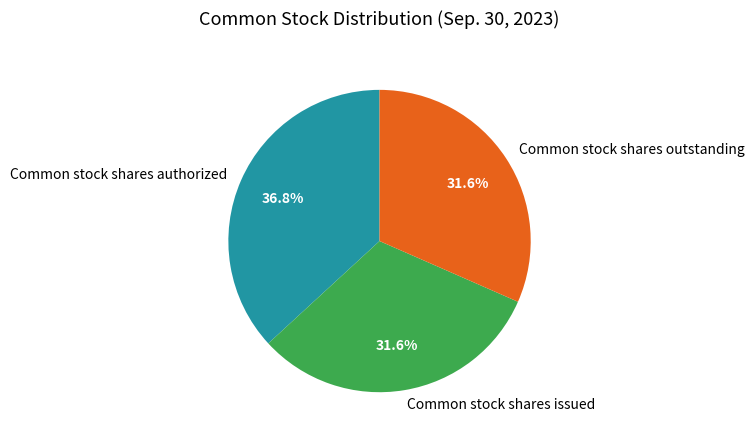

What percentage is the Common stock shares authorized slice, to the nearest percent?

37%